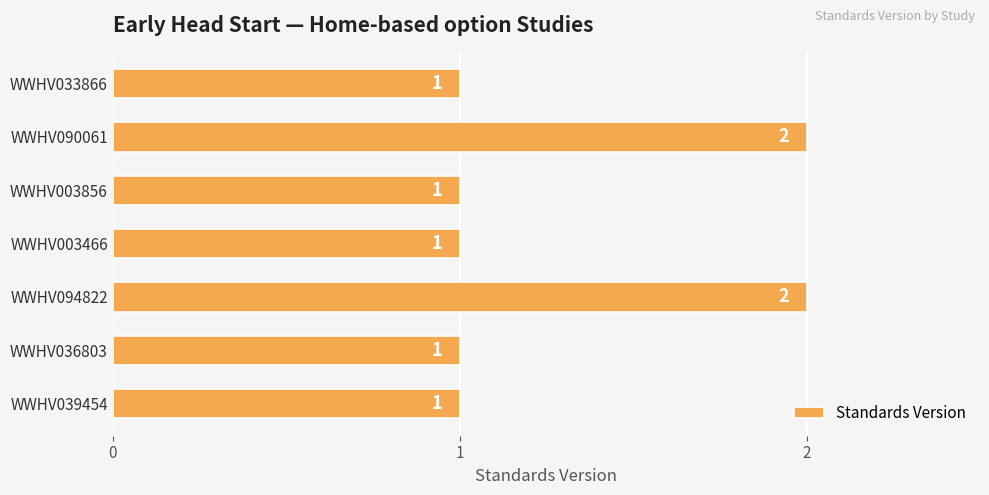

What is the sum of all values?

9